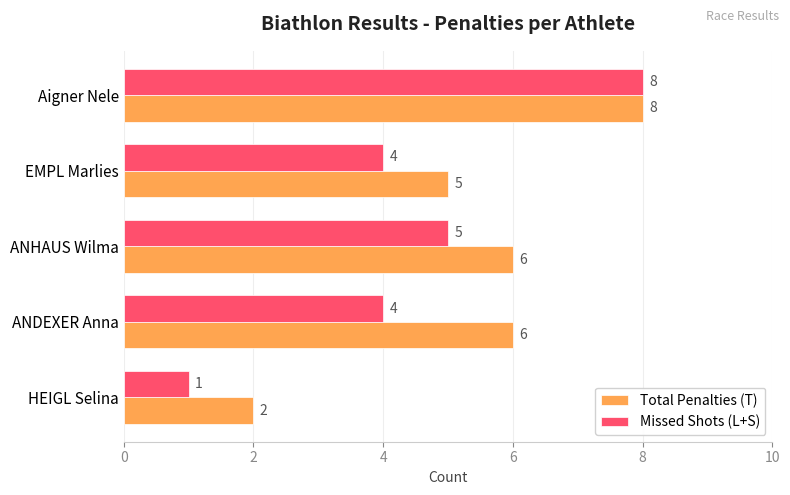

Count the Missed Shots (L+S) values in the range 4 to 5.

3